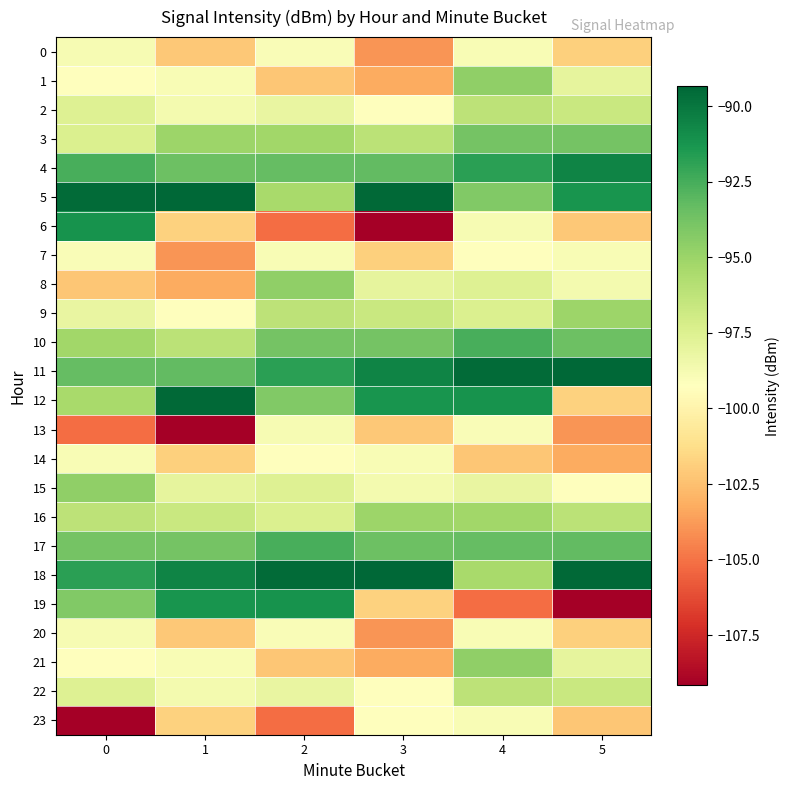

How many distinct data groups are displayed?

24